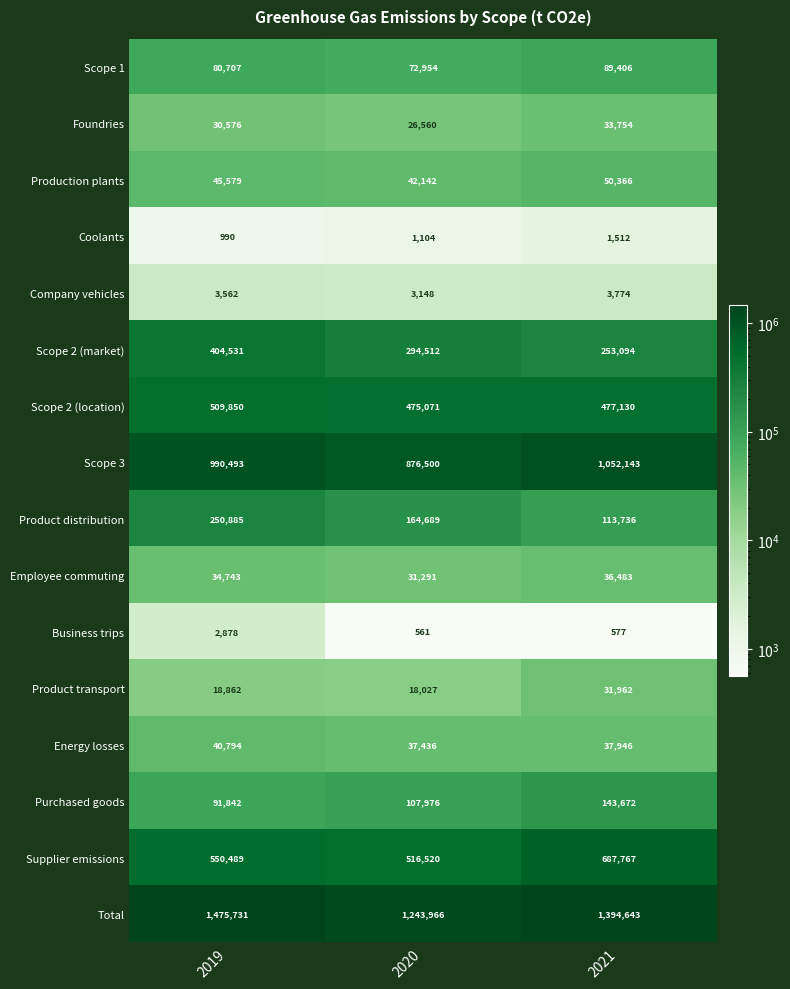

Which series changed the most between 2020 and 2021?

Scope 3